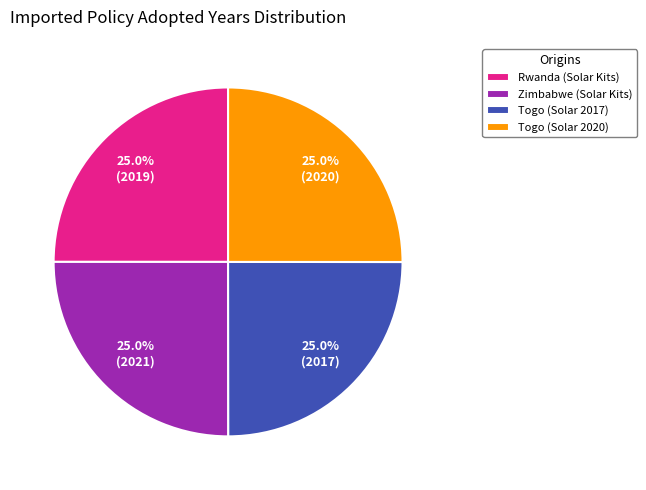

What percentage do Rwanda (Solar Kits) and Togo (Solar 2017) together represent?

50.0%